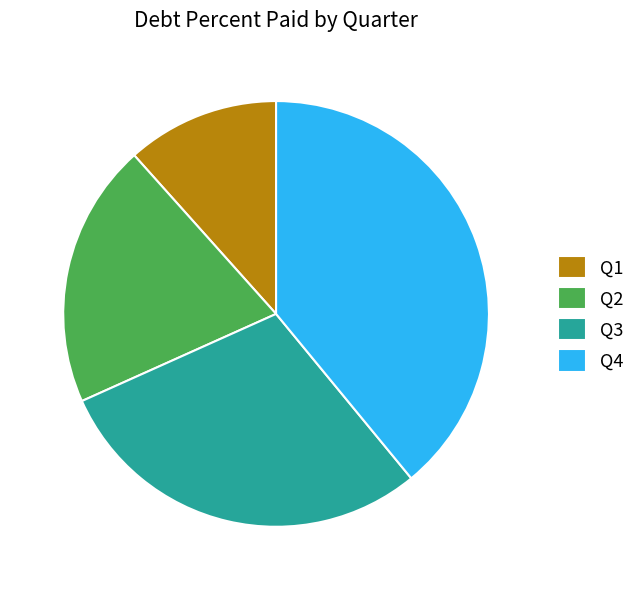

Is the sum of Q1 and Q2 greater than half?

No